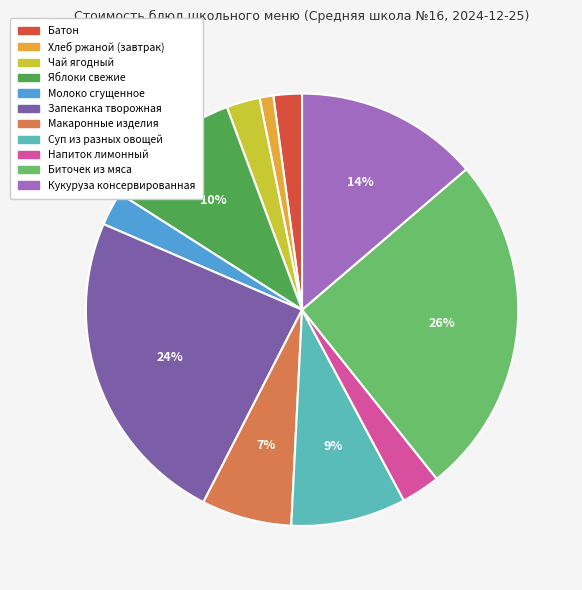

How many segments does this pie chart have?

11